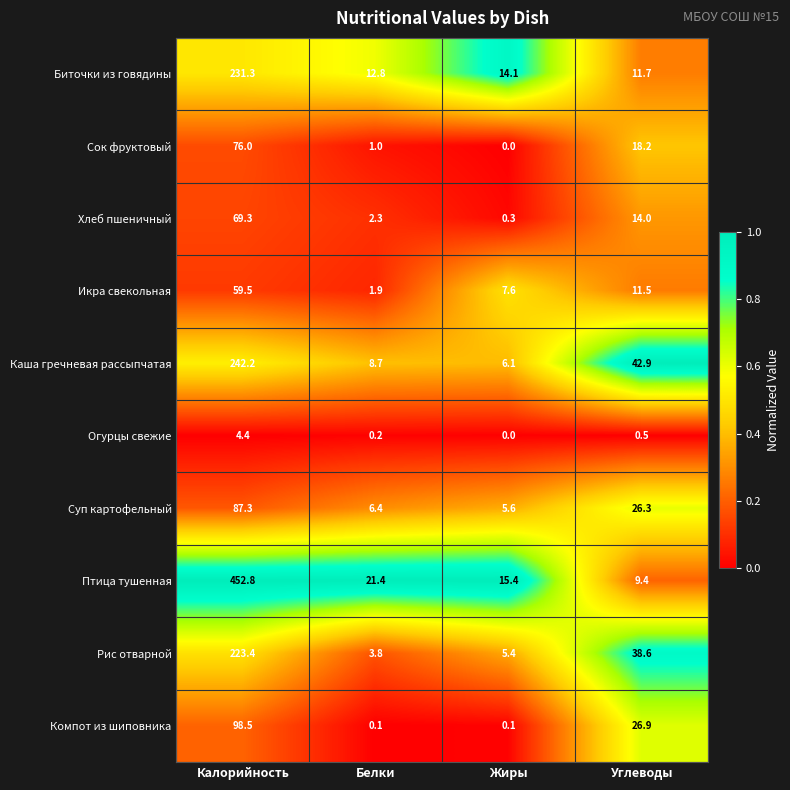

Read the Хлеб пшеничный value at Калорийность.

69.3